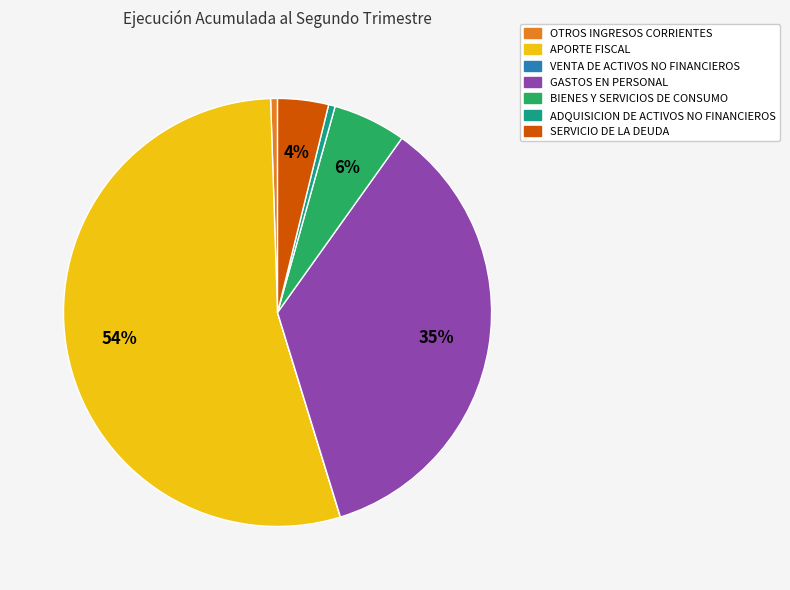

To the nearest percent, what is the average slice percentage?

14%